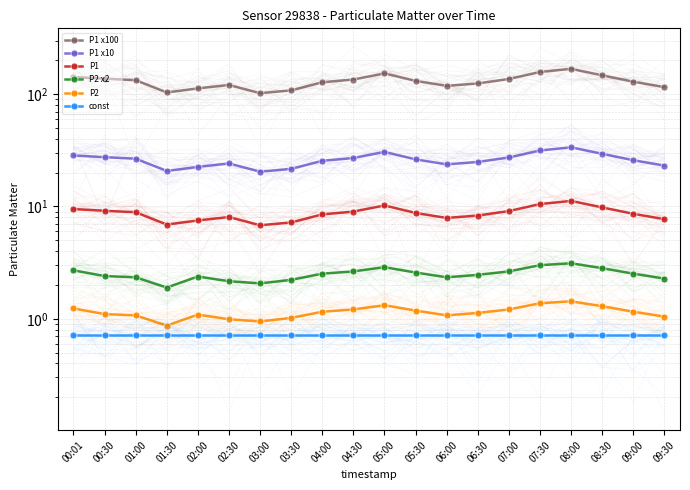

How many series are shown in this chart?

6